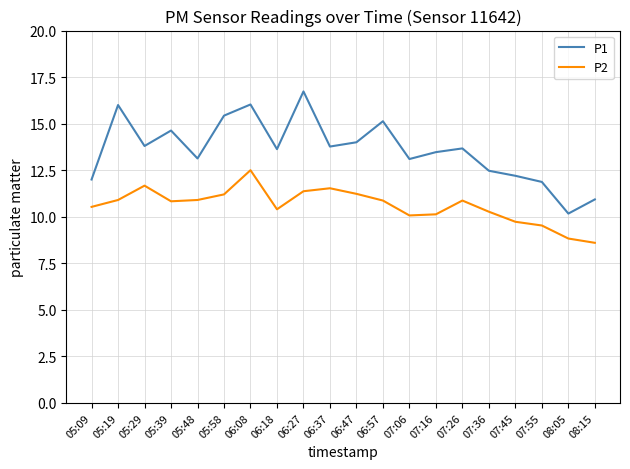

True or false: P1 and P2 cross at least once.

False